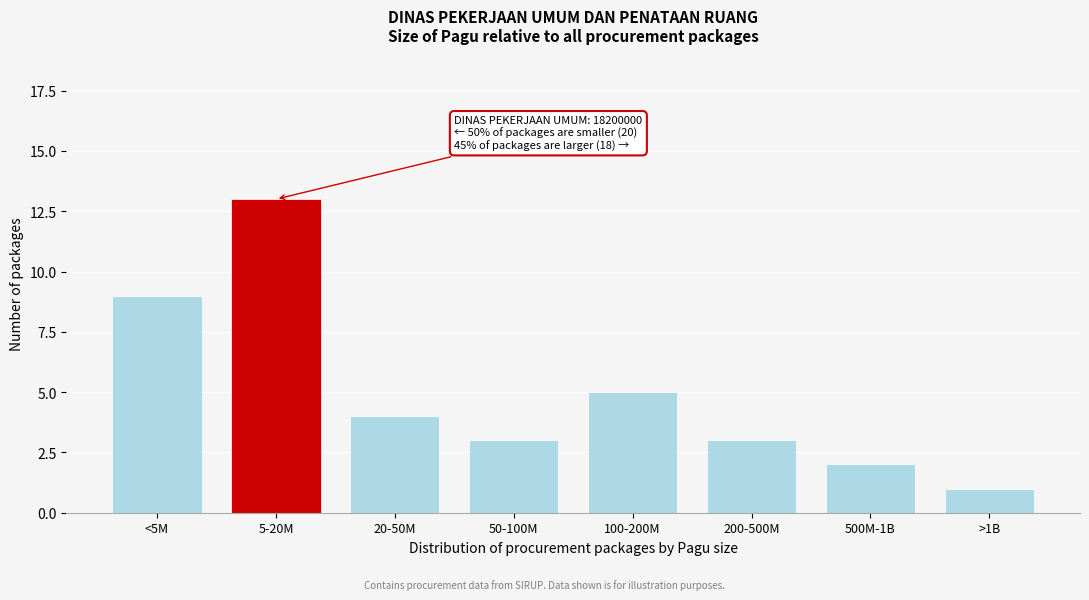

Reading left to right, list all the values displayed in this chart.

<5M=9	5-20M=13	20-50M=4	50-100M=3	100-200M=5	200-500M=3	500M-1B=2	>1B=1